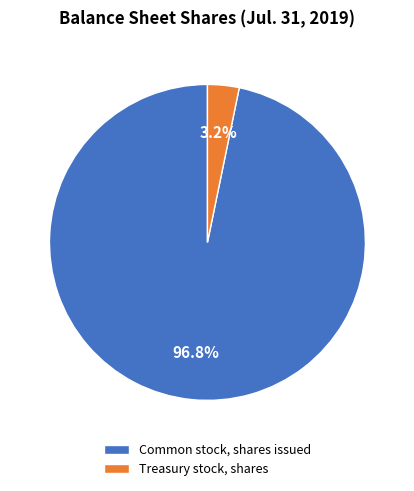

What percentage is the Common stock, shares issued slice, to the nearest percent?

97%